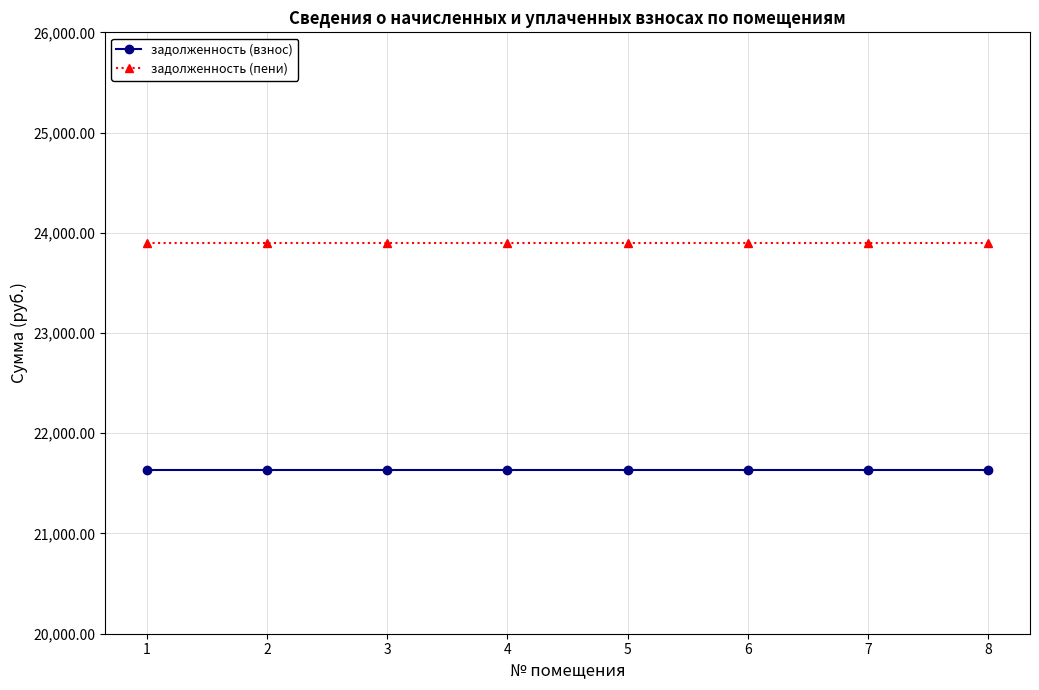

What is the maximum value shown in the chart?

23900.0